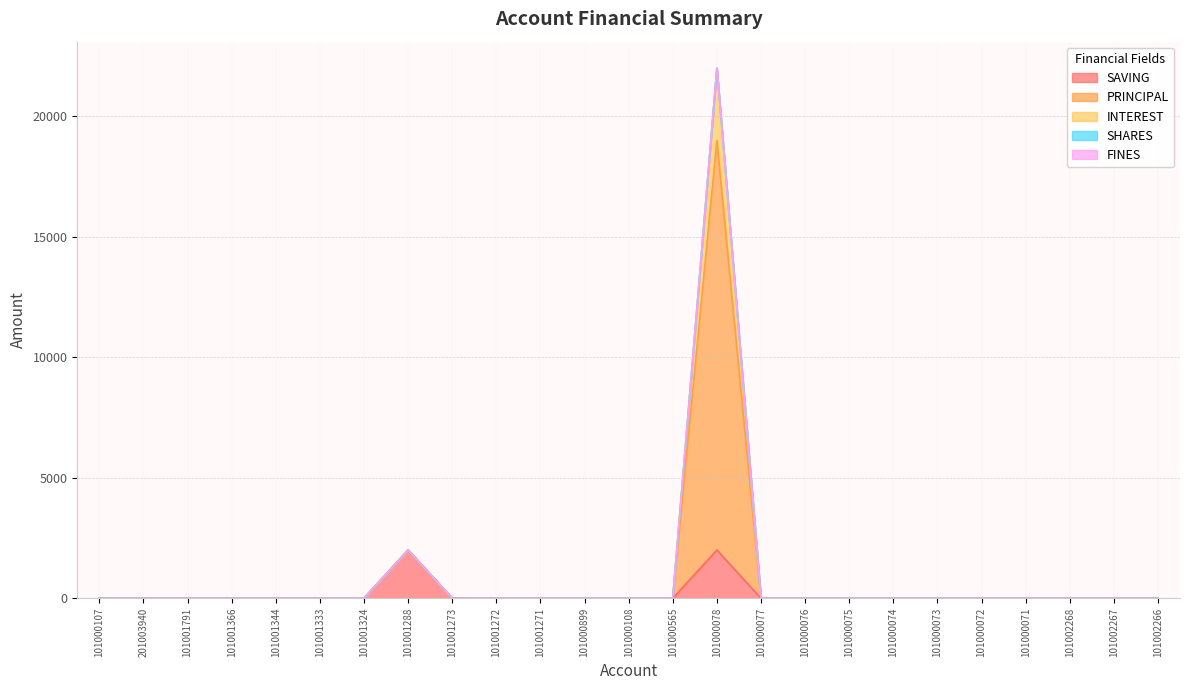

Is it true that SAVING equals 0 at 101000074?

True